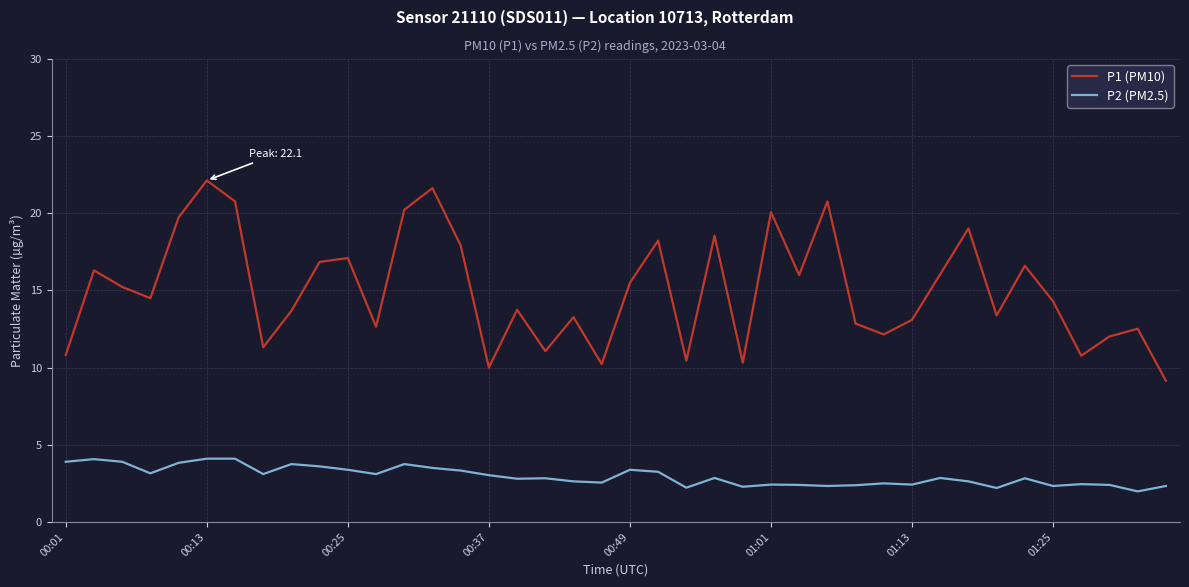

True or false: P1 (PM10) and P2 (PM2.5) intersect in this chart.

False